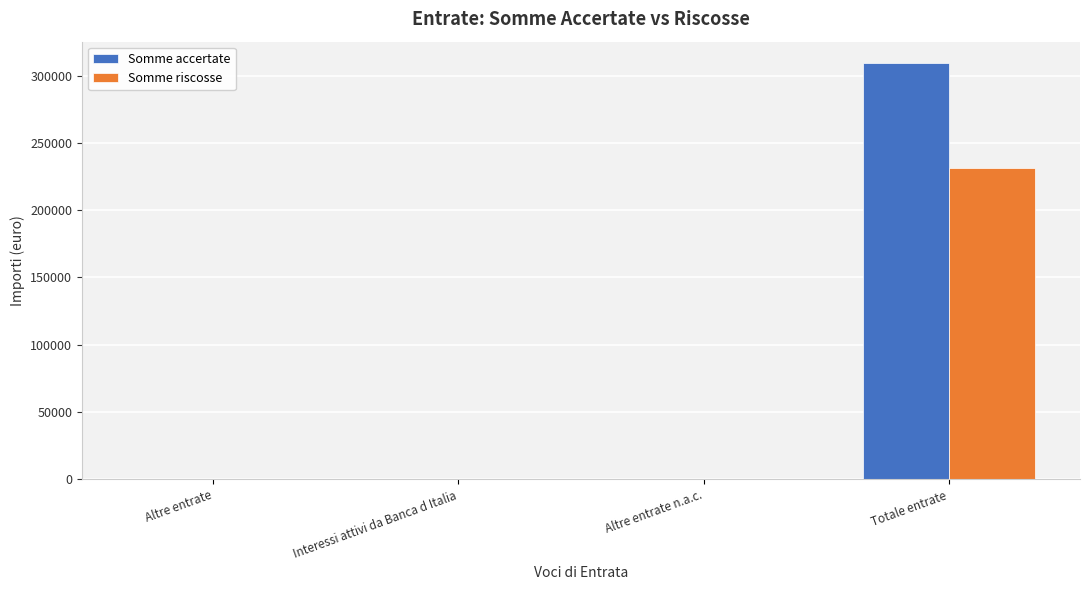

At which category is the sum across all series the highest?

Totale entrate